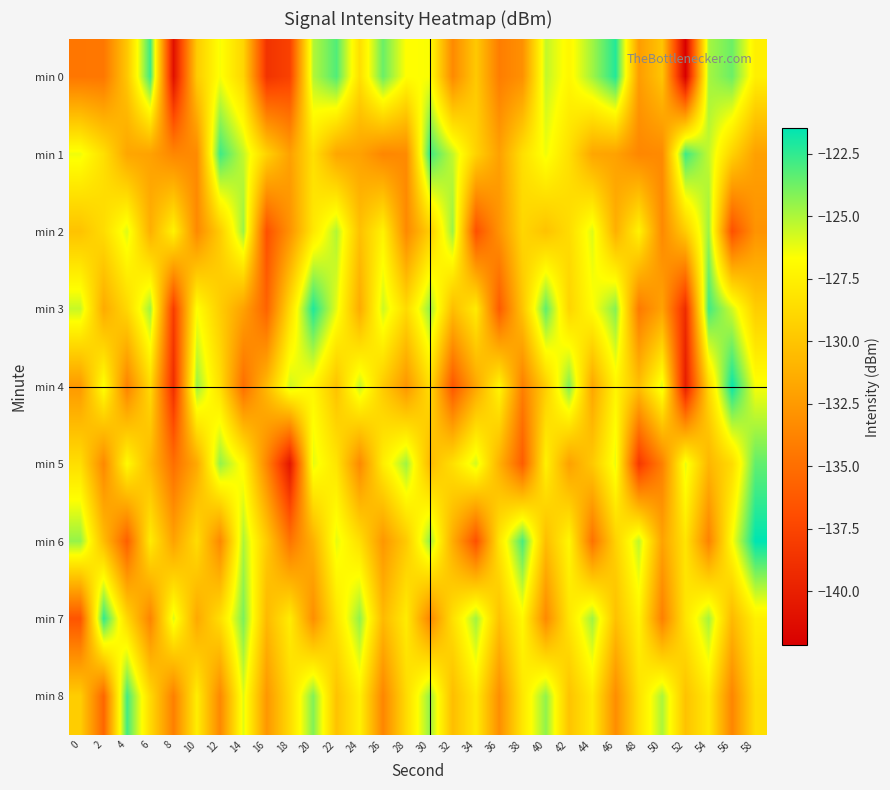

Reading left to right, what are all the values shown in this chart?

min 0: 0=-134.5	2=-134.5	4=-129.9	6=-122.8	8=-141.0	10=-129.6	12=-126.5	14=-129.0	16=-138.7	18=-137.7	20=-125.1	22=-123.2	24=-128.5	26=-123.7	28=-126.7	30=-126.6	32=-133.4	34=-129.8	36=-134.1	38=-133.0	40=-125.4	42=-127.1	44=-124.8	46=-122.2	48=-132.3	50=-130.0	52=-142.2	54=-124.9	56=-123.7	58=-127.5
min 1: 0=-126.4	2=-128.5	4=-131.8	6=-132.0	8=-133.6	10=-133.4	12=-122.8	14=-125.5	16=-129.2	18=-132.1	20=-128.5	22=-131.8	24=-132.0	26=-133.6	28=-133.4	30=-122.8	32=-125.5	34=-129.2	36=-132.1	38=-128.5	40=-126.4	42=-128.5	44=-131.8	46=-132.0	48=-133.6	50=-133.4	52=-122.8	54=-125.5	56=-129.2	58=-132.1
min 2: 0=-130.1	2=-128.7	4=-126.0	6=-131.2	8=-127.3	10=-133.5	12=-129.6	14=-124.7	16=-136.8	18=-132.9	20=-128.0	22=-125.1	24=-130.2	26=-127.3	28=-133.4	30=-129.6	32=-124.7	34=-136.8	36=-132.9	38=-129.0	40=-130.1	42=-128.7	44=-126.0	46=-131.2	48=-127.3	50=-133.5	52=-129.6	54=-124.7	56=-136.8	58=-132.9
min 3: 0=-125.5	2=-131.5	4=-128.9	6=-124.8	8=-138.0	10=-126.6	12=-129.5	14=-132.0	16=-135.7	18=-128.7	20=-122.1	22=-126.2	24=-131.5	26=-125.7	28=-128.7	30=-124.6	32=-130.4	34=-127.8	36=-136.1	38=-130.0	40=-123.4	42=-129.1	44=-126.8	46=-124.2	48=-134.3	50=-132.0	52=-139.2	54=-122.9	56=-125.7	58=-129.5
min 4: 0=-132.5	2=-126.5	4=-133.9	6=-128.8	8=-139.0	10=-124.6	12=-128.5	14=-135.0	16=-130.7	18=-125.7	20=-127.1	22=-130.2	24=-125.5	26=-129.7	28=-132.7	30=-128.6	32=-136.4	34=-131.8	36=-127.1	38=-134.0	40=-129.4	42=-124.1	44=-131.8	46=-127.2	48=-130.3	50=-126.0	52=-140.2	54=-128.9	56=-121.7	58=-126.5
min 5: 0=-128.5	2=-133.5	4=-126.9	6=-130.8	8=-135.0	10=-131.6	12=-124.5	14=-127.0	16=-133.7	18=-140.7	20=-126.1	22=-128.2	24=-133.5	26=-127.7	28=-124.7	30=-130.6	32=-128.4	34=-125.8	36=-131.1	38=-136.0	40=-127.4	42=-132.1	44=-129.8	46=-126.2	48=-138.3	50=-134.0	52=-126.2	54=-130.9	56=-128.7	58=-123.5
min 6: 0=-124.5	2=-130.5	4=-135.9	6=-127.8	8=-132.0	10=-128.6	12=-133.5	14=-125.0	16=-129.7	18=-134.7	20=-131.1	22=-126.2	24=-128.5	26=-132.7	28=-129.7	30=-124.6	32=-131.4	34=-136.8	36=-128.1	38=-123.0	40=-130.4	42=-127.1	44=-134.8	46=-129.2	48=-125.3	50=-132.0	52=-128.2	54=-133.9	56=-126.7	58=-121.5
min 7: 0=-136.5	2=-122.5	4=-128.9	6=-133.8	8=-126.0	10=-131.6	12=-128.5	14=-124.0	16=-130.7	18=-127.7	20=-133.1	22=-128.2	24=-124.5	26=-130.7	28=-127.7	30=-133.6	32=-128.4	34=-124.8	36=-130.1	38=-127.0	40=-133.4	42=-128.1	44=-124.8	46=-130.2	48=-127.3	50=-134.0	52=-128.2	54=-124.9	56=-130.7	58=-127.5
min 8: 0=-129.5	2=-135.5	4=-122.9	6=-128.8	8=-134.0	10=-127.6	12=-133.5	14=-126.0	16=-132.7	18=-128.7	20=-124.1	22=-130.2	24=-127.5	26=-133.7	28=-128.7	30=-124.6	32=-130.4	34=-127.8	36=-133.1	38=-128.0	40=-124.4	42=-130.1	44=-127.8	46=-133.2	48=-128.3	50=-125.0	52=-130.2	54=-127.9	56=-133.7	58=-128.5